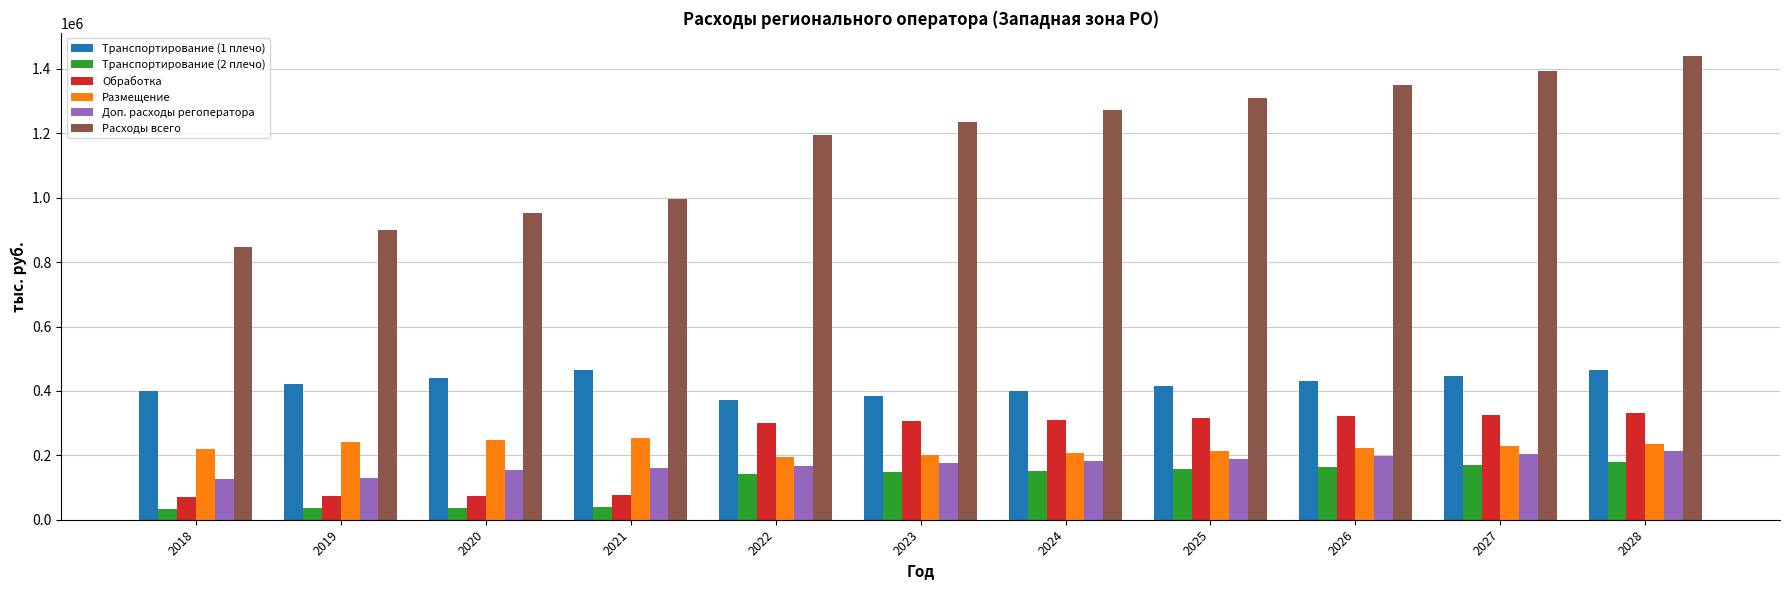

What are all the series names shown in the legend?

Транспортирование (1 плечо), Транспортирование (2 плечо), Обработка, Размещение, Доп. расходы регоператора, Расходы всего